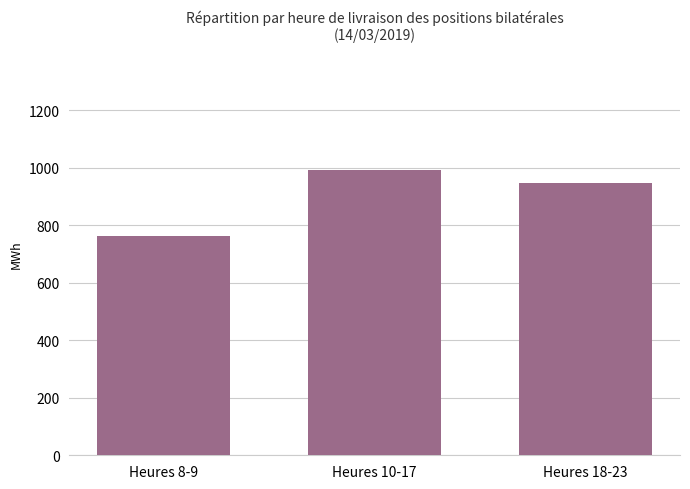

The chart shows a value of 948.0 at Heures 18-23. True or false?

True